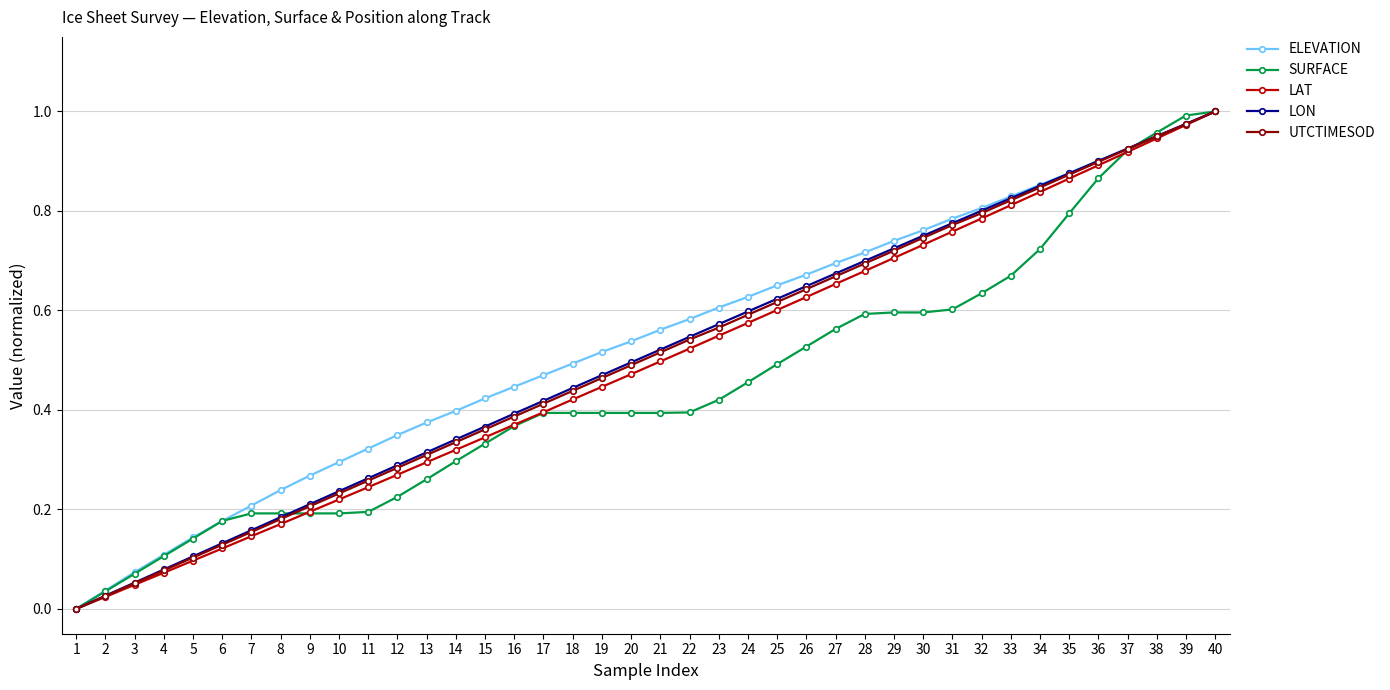

The LON series shows 0.4 at 17. True or false?

True